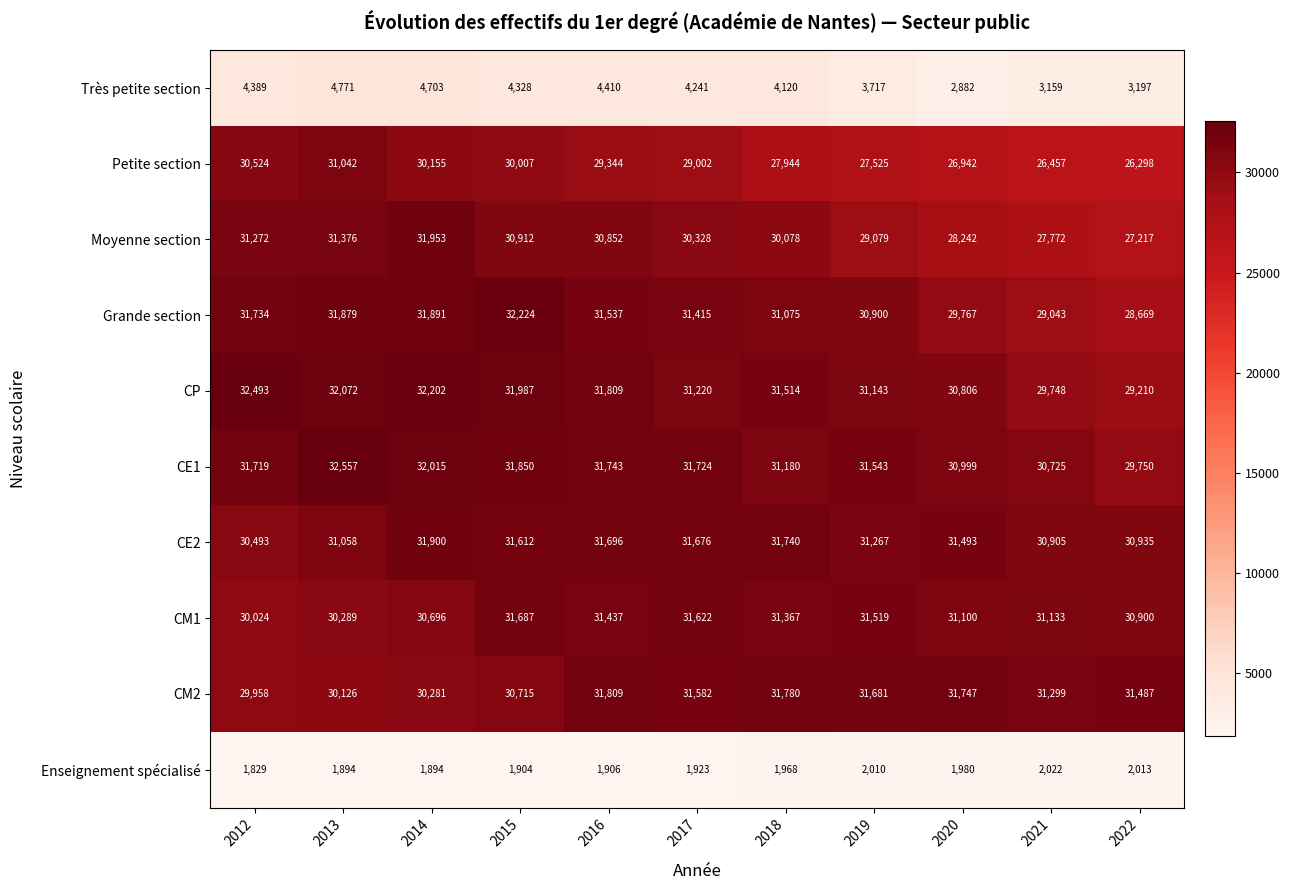

What is the sum of all Moyenne section values?

329081